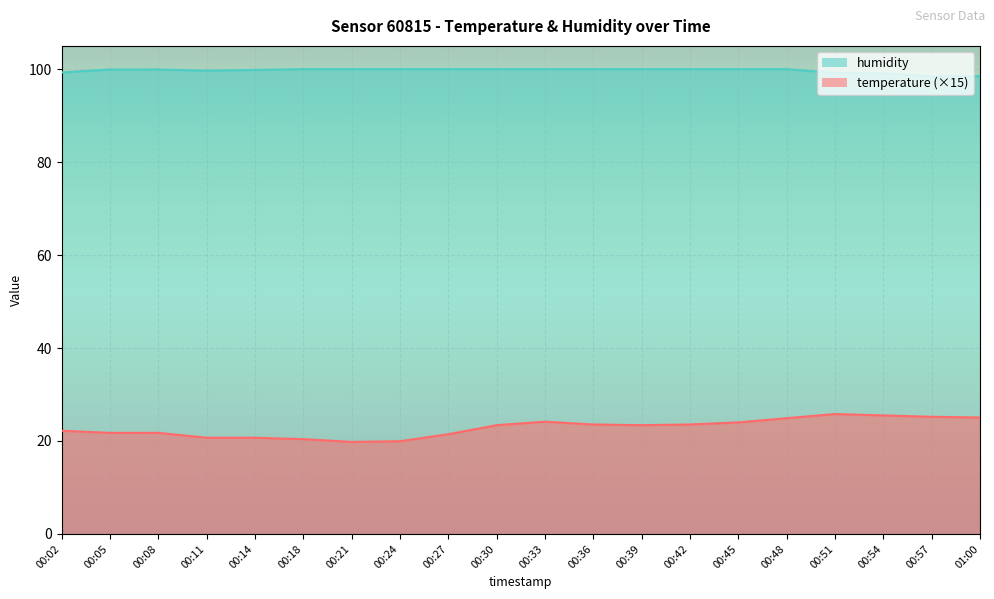

True or false: temperature has more than 1 interior local peaks.

True